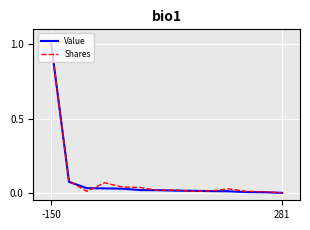

What is the highest value of the Shares series?

1.0